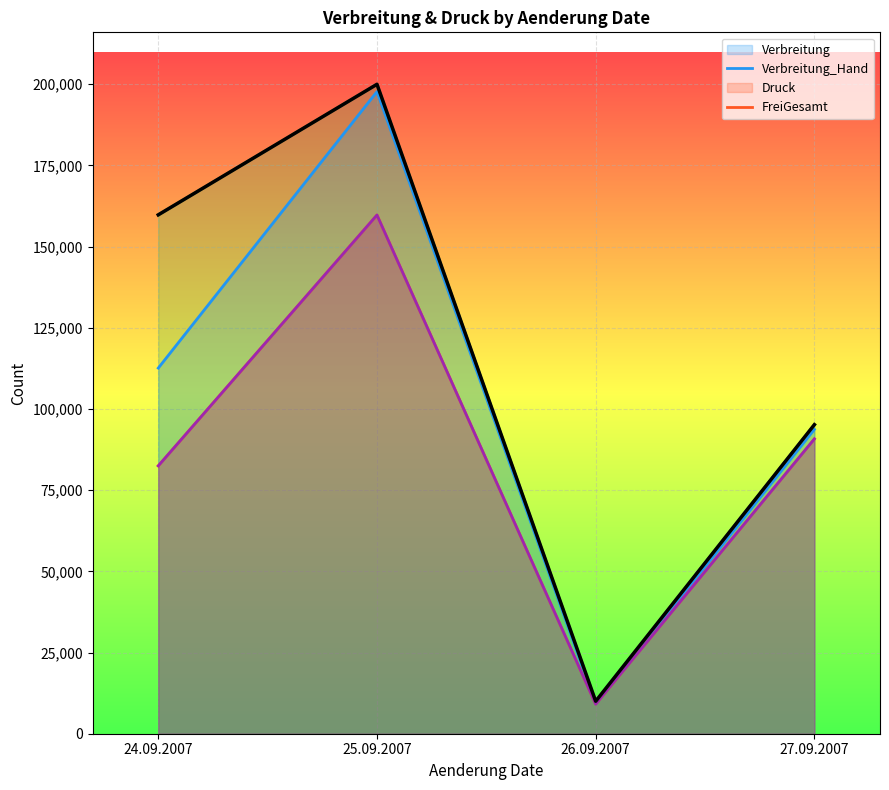

Where is the first local maximum?

25.09.2007